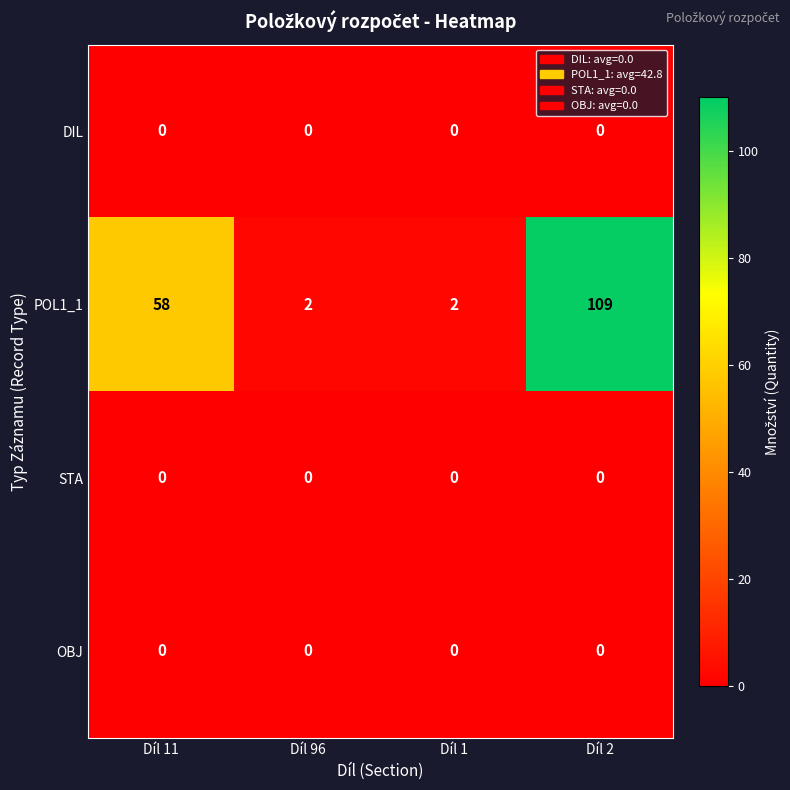

Which series changed the most between Díl 1 and Díl 2?

POL1_1